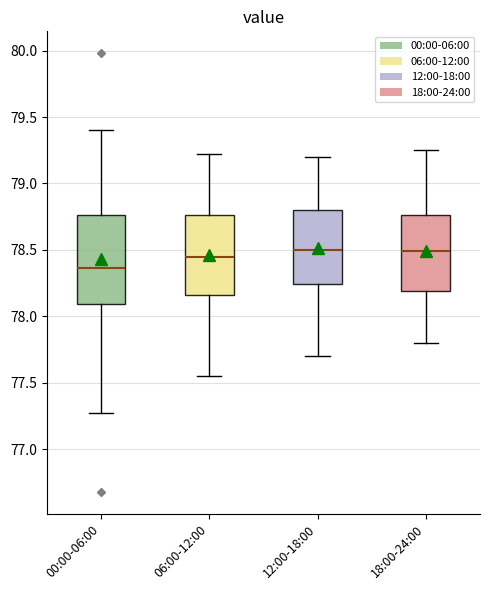

Reading left to right, read every box against the y-axis: the position of its median line, the range the box covers, and the ends of its whiskers. The values are not printed on the chart, so give them approximately, as read against the axis.

00:00-06:00: median 78.35, box 78.10 to 78.75, whiskers 77.25 to 79.40
06:00-12:00: median 78.45, box 78.15 to 78.75, whiskers 77.55 to 79.20
12:00-18:00: median 78.50, box 78.25 to 78.80, whiskers 77.70 to 79.20
18:00-24:00: median 78.50, box 78.20 to 78.75, whiskers 77.80 to 79.25